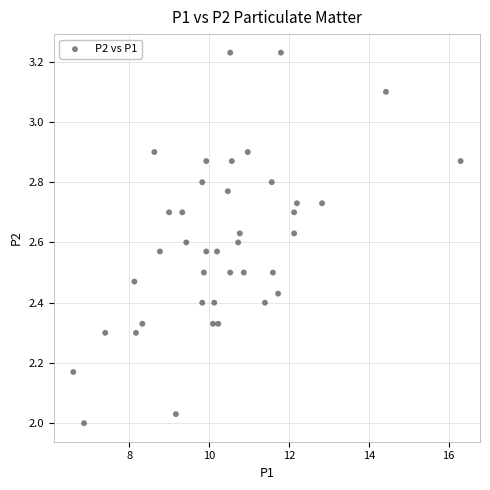

What is the range of X values (max minus min)?

9.7